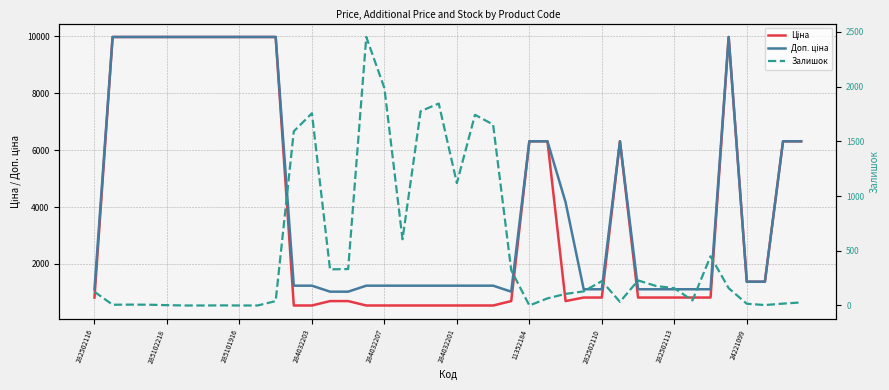

What is the value of the Доп. ціна point at the 17th from the left?

1235.4